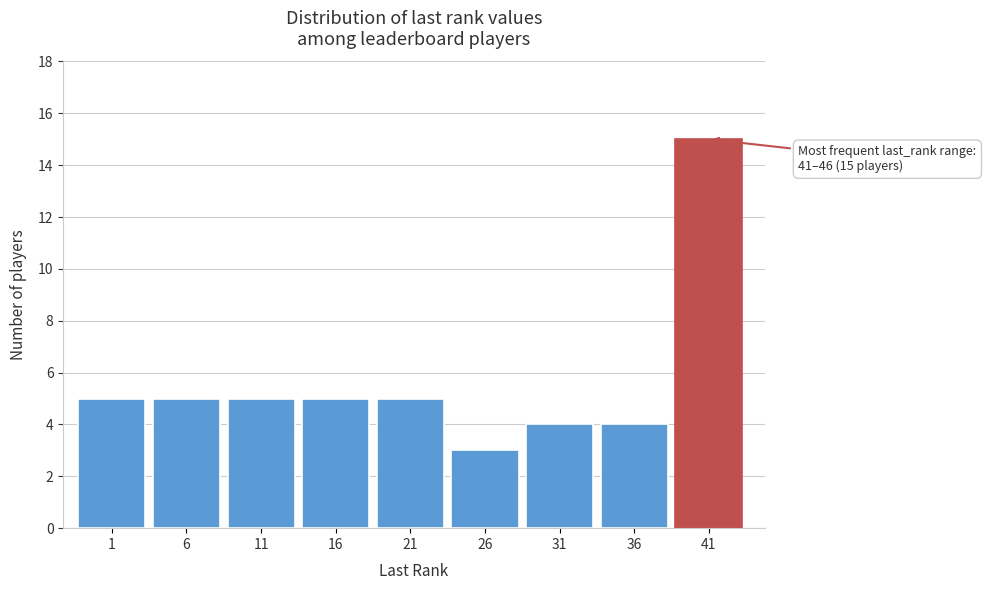

Reading left to right, transcribe all the data shown in this chart.

1=5	6=5	11=5	16=5	21=5	26=3	31=4	36=4	41=15